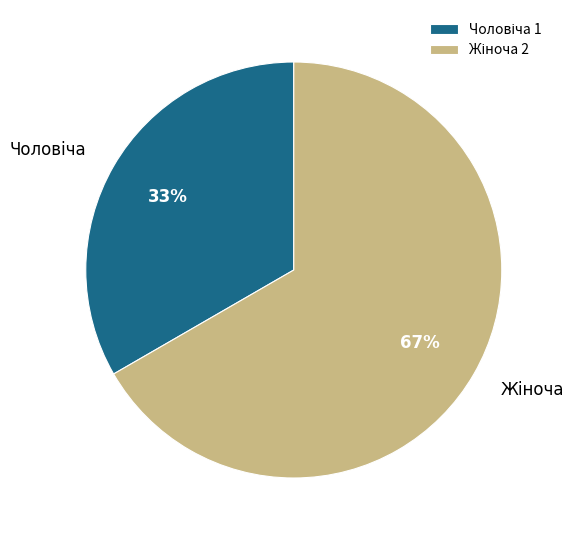

Is there any slice that represents more than half of the pie?

Yes